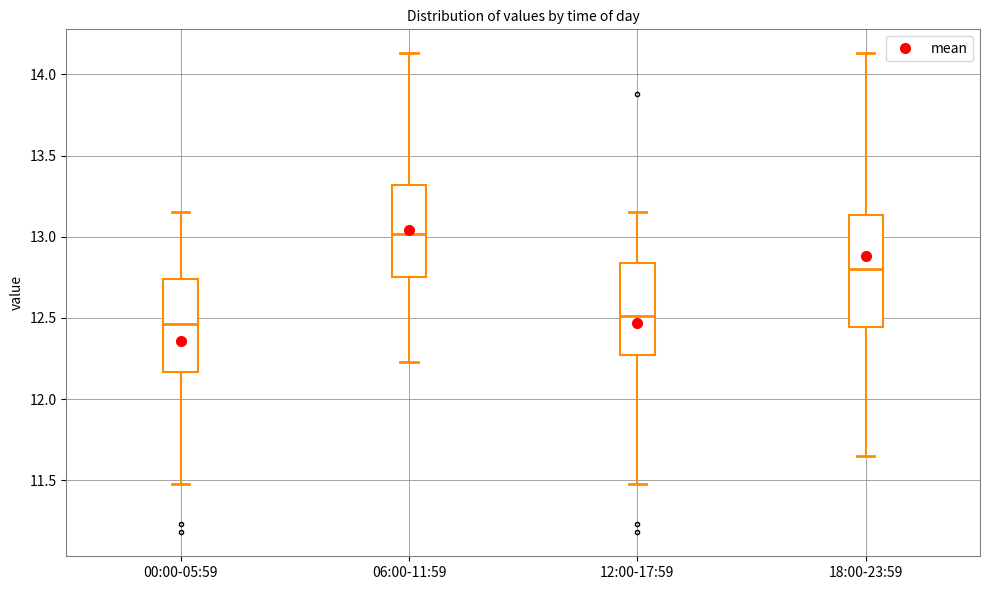

Reading left to right, transcribe this box plot: for each box, give where its median line is, the range the box spans, and where its two whiskers end, as read against the y-axis. The values are not printed on the chart, so give them approximately, as read against the axis.

00:00-05:59: median 12.45, box 12.15 to 12.75, whiskers 11.50 to 13.15
06:00-11:59: median 13.00, box 12.75 to 13.30, whiskers 12.25 to 14.15
12:00-17:59: median 12.50, box 12.30 to 12.85, whiskers 11.50 to 13.15
18:00-23:59: median 12.80, box 12.45 to 13.15, whiskers 11.65 to 14.15